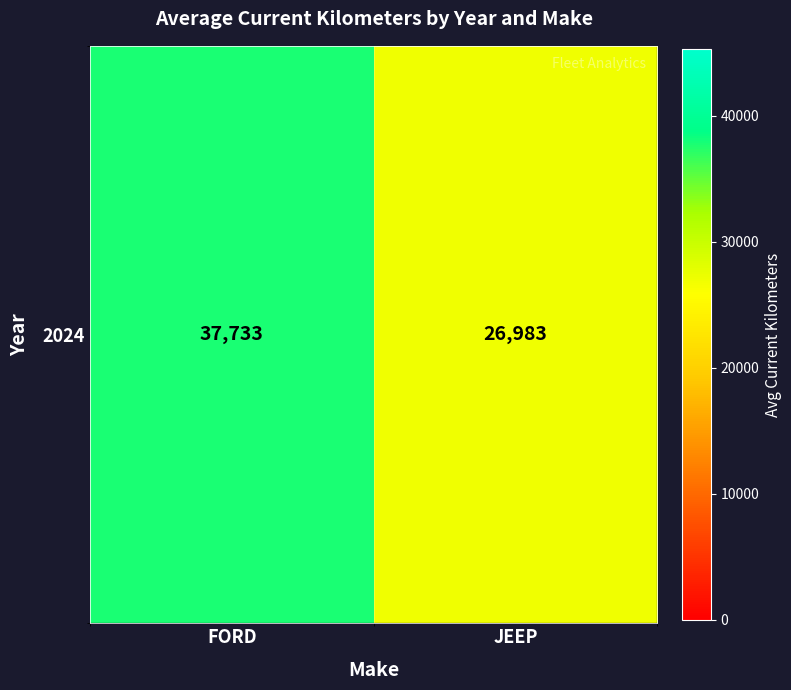

Reading left to right, transcribe all the data shown in this chart.

37733	26983